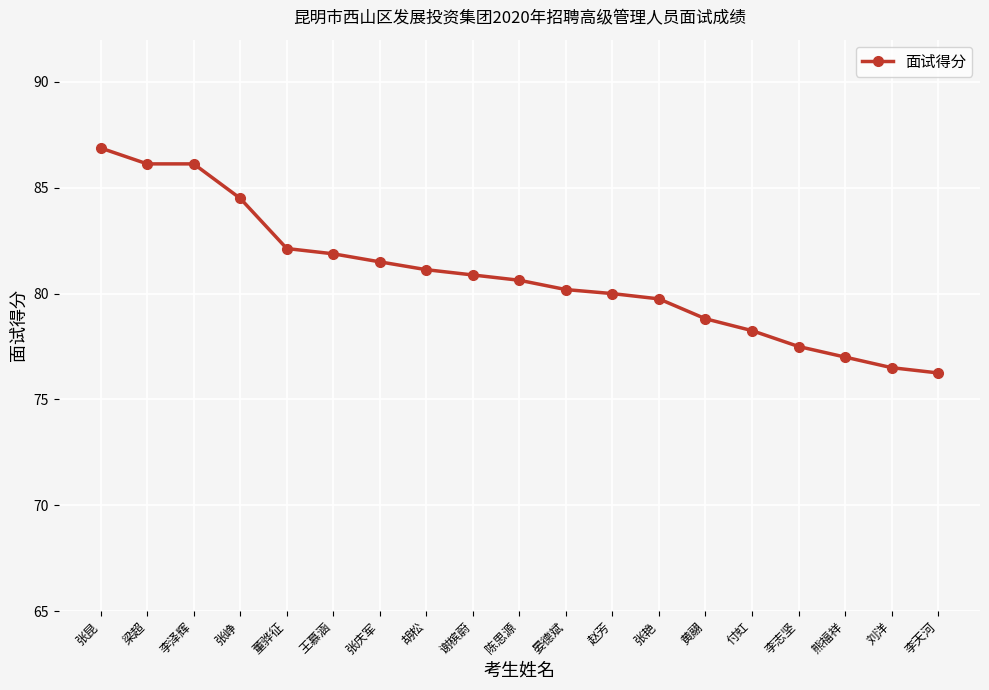

The value at 王慕涵 is 109.5. True or false?

False